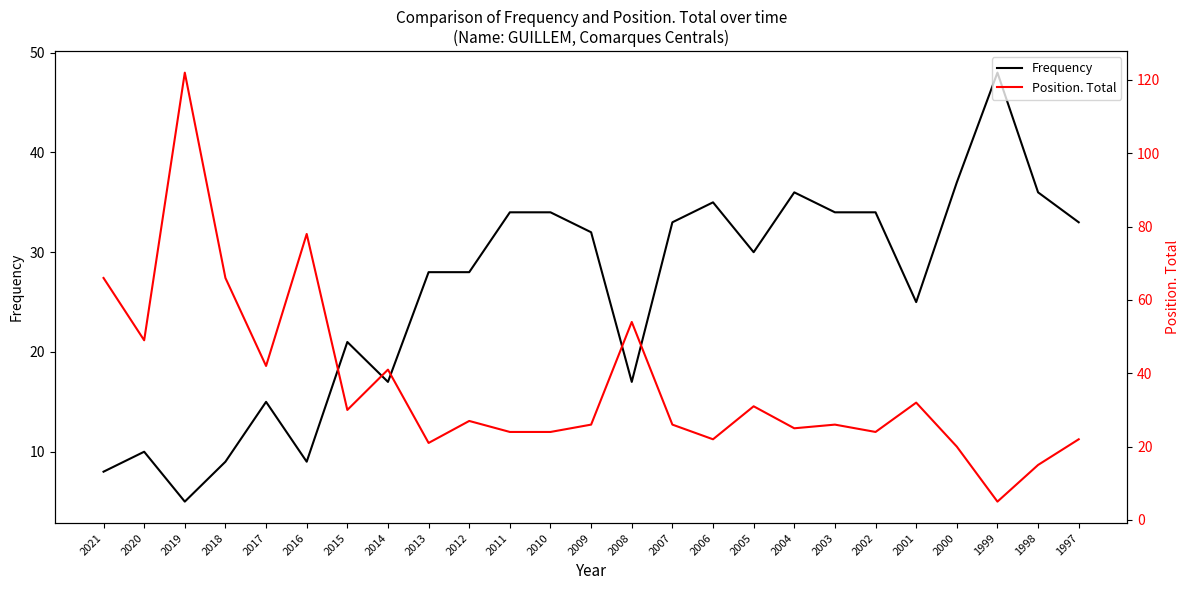

Reading left to right, what are all the values shown in this chart?

Frequency: 2021=8	2020=10	2019=5	2018=9	2017=15	2016=9	2015=21	2014=17	2013=28	2012=28	2011=34	2010=34	2009=32	2008=17	2007=33	2006=35	2005=30	2004=36	2003=34	2002=34	2001=25	2000=37	1999=48	1998=36	1997=33
Position. Total: 2021=66	2020=49	2019=122	2018=66	2017=42	2016=78	2015=30	2014=41	2013=21	2012=27	2011=24	2010=24	2009=26	2008=54	2007=26	2006=22	2005=31	2004=25	2003=26	2002=24	2001=32	2000=20	1999=5	1998=15	1997=22